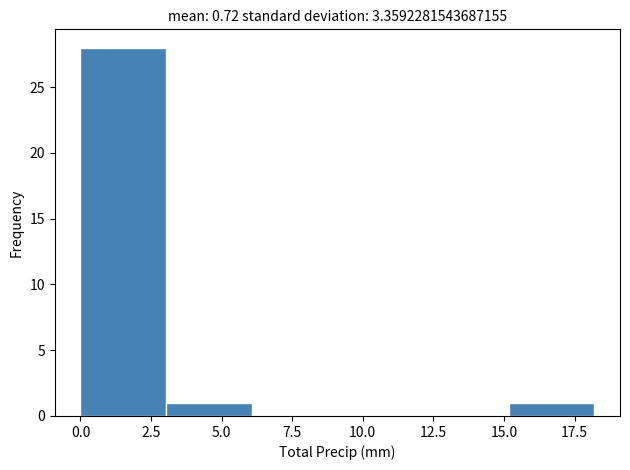

Reading left to right, transcribe this chart: for each bar, give the range it covers on the x-axis and its height. Neither the bar edges nor the heights are printed on the chart, so give them approximately, as read against the axes.

0 to 3: 28
3 to 6: 1
6 to 9: 0
9 to 12: 0
12 to 15: 0
15 to 18: 1